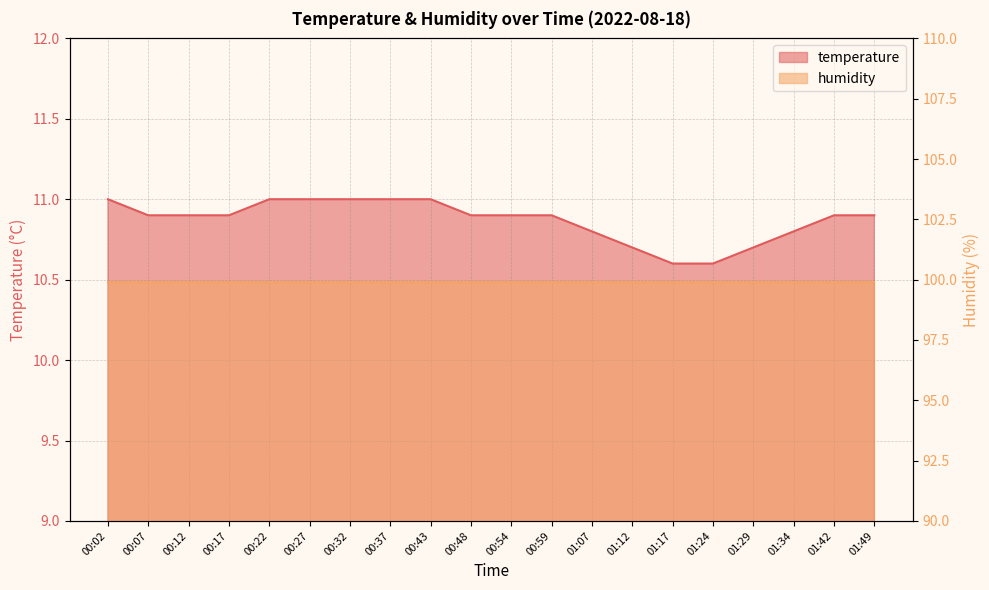

Count the number of categories in the chart.

20